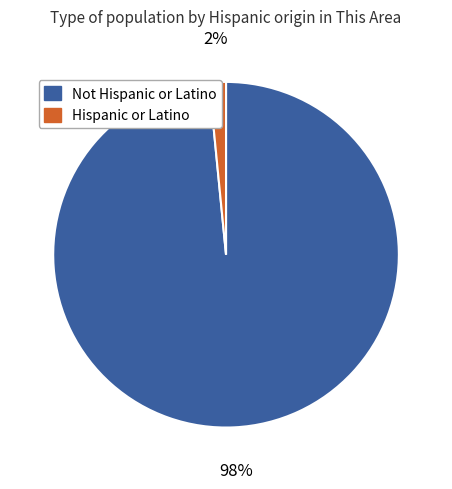

Count the number of slices in the pie.

2